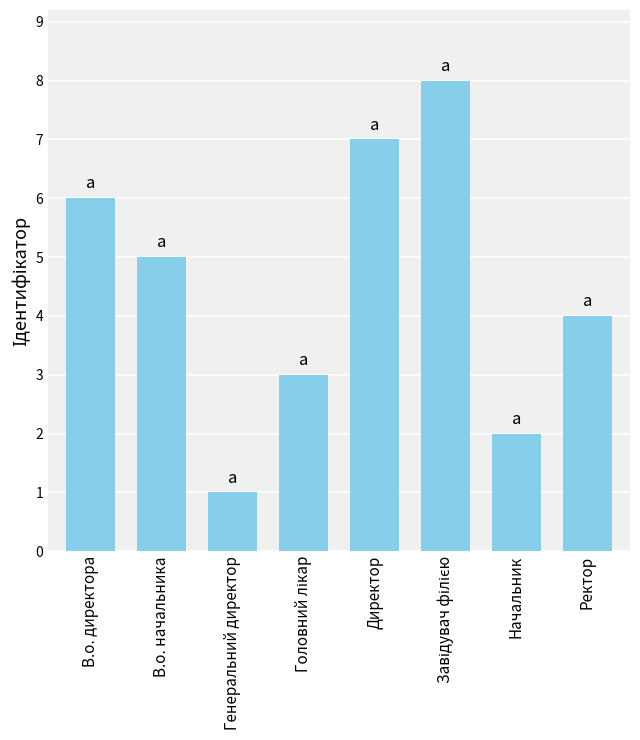

What is the sum of all values?

36